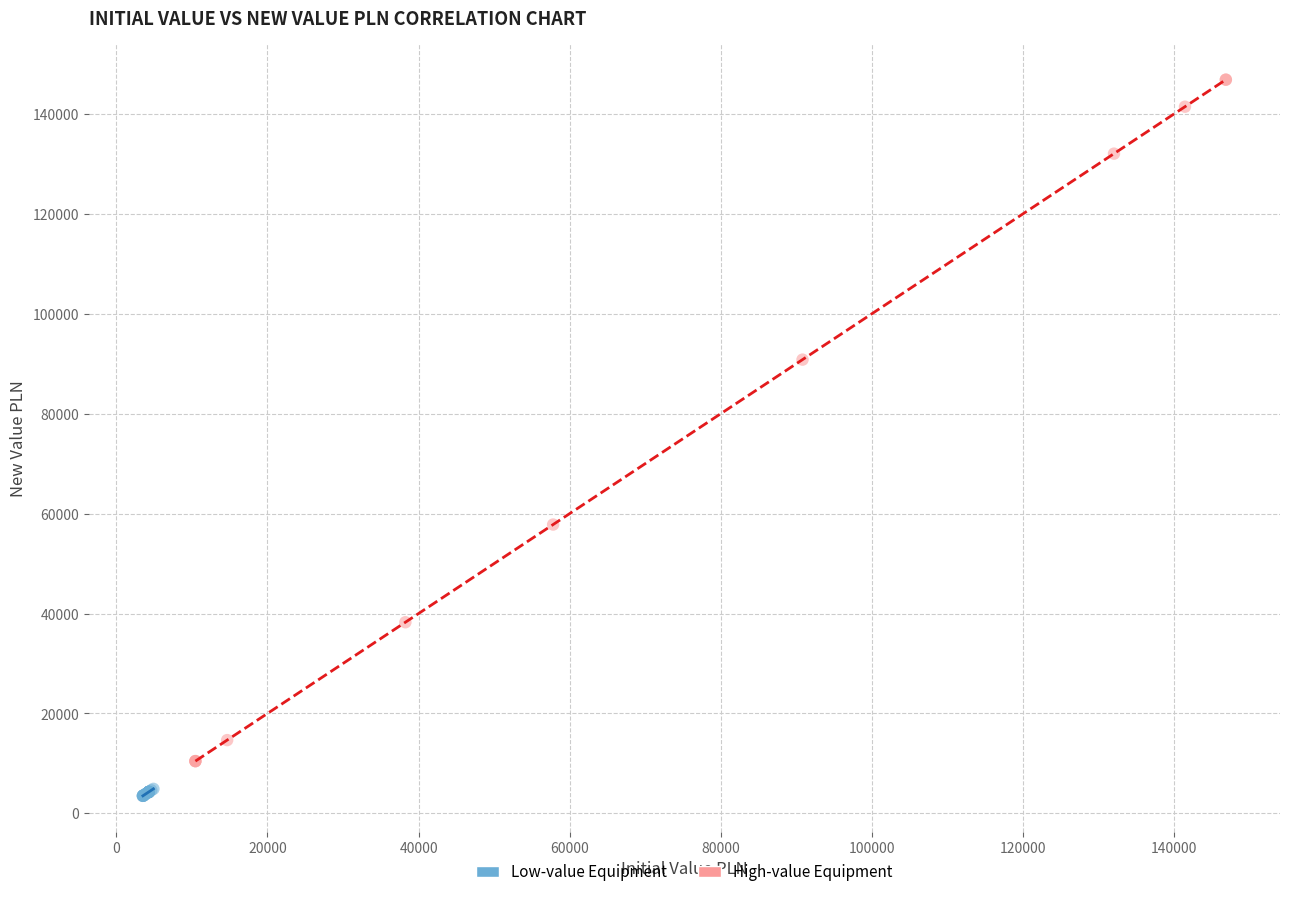

Which series reaches the minimum Y coordinate?

Low-value Equipment